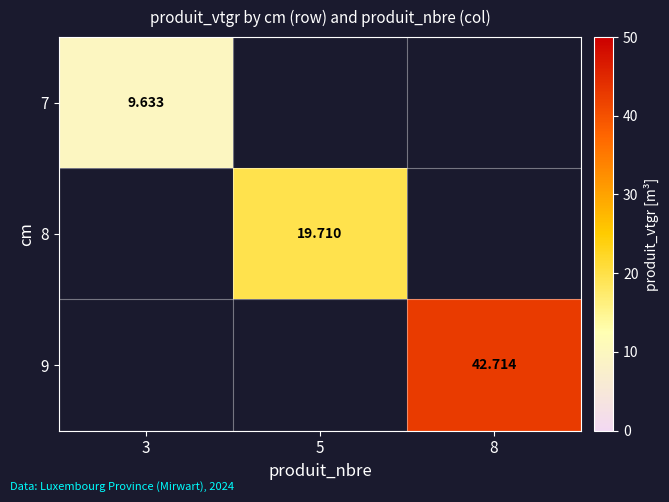

How many positive values does the 9 series have?

1